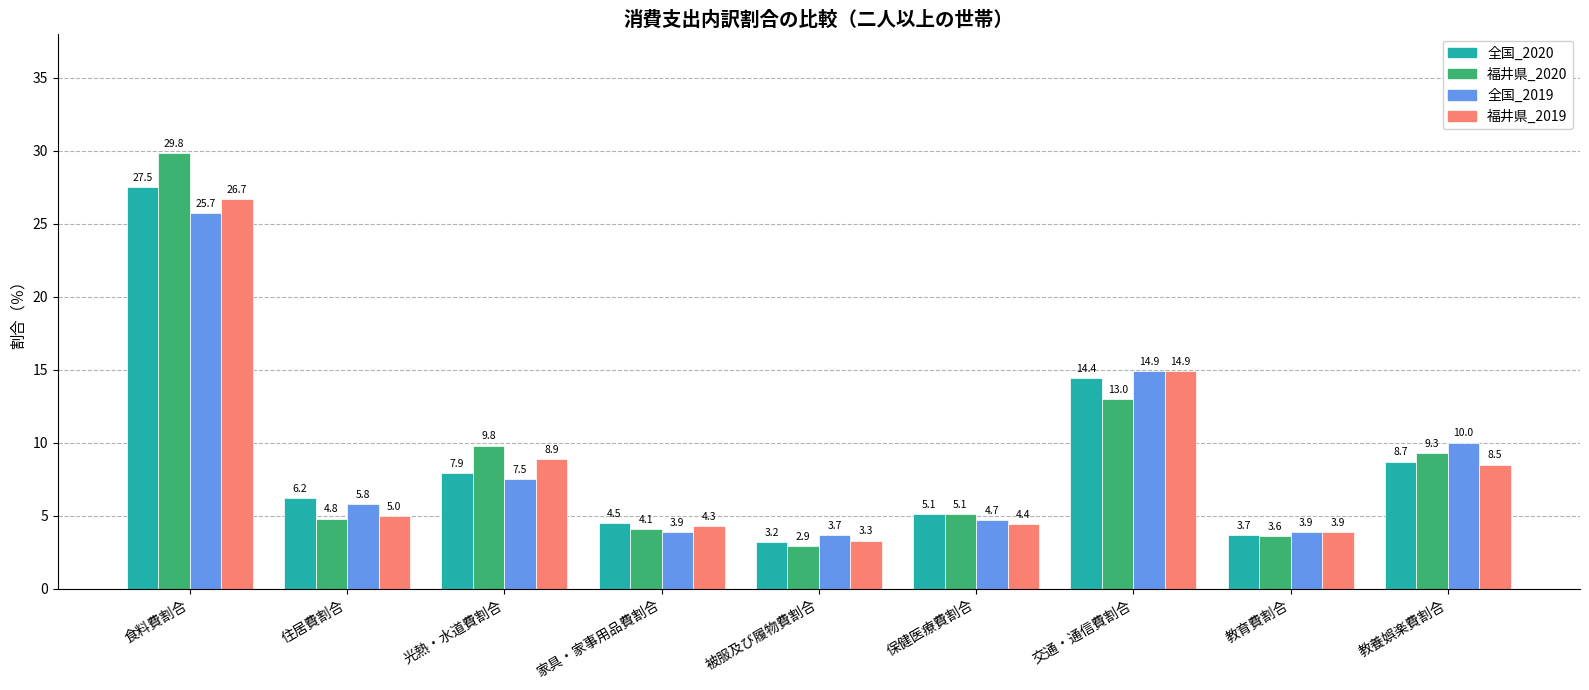

Reading right to left, extract all data points from this chart.

全国_2020: 教養娯楽費割合=8.7	教育費割合=3.7	交通・通信費割合=14.4	保健医療費割合=5.1	被服及び履物費割合=3.2	家具・家事用品費割合=4.5	光熱・水道費割合=7.9	住居費割合=6.2	食料費割合=27.5
福井県_2020: 教養娯楽費割合=9.3	教育費割合=3.6	交通・通信費割合=13.0	保健医療費割合=5.1	被服及び履物費割合=2.9	家具・家事用品費割合=4.1	光熱・水道費割合=9.8	住居費割合=4.8	食料費割合=29.8
全国_2019: 教養娯楽費割合=10.0	教育費割合=3.9	交通・通信費割合=14.9	保健医療費割合=4.7	被服及び履物費割合=3.7	家具・家事用品費割合=3.9	光熱・水道費割合=7.5	住居費割合=5.8	食料費割合=25.7
福井県_2019: 教養娯楽費割合=8.5	教育費割合=3.9	交通・通信費割合=14.9	保健医療費割合=4.4	被服及び履物費割合=3.3	家具・家事用品費割合=4.3	光熱・水道費割合=8.9	住居費割合=5.0	食料費割合=26.7